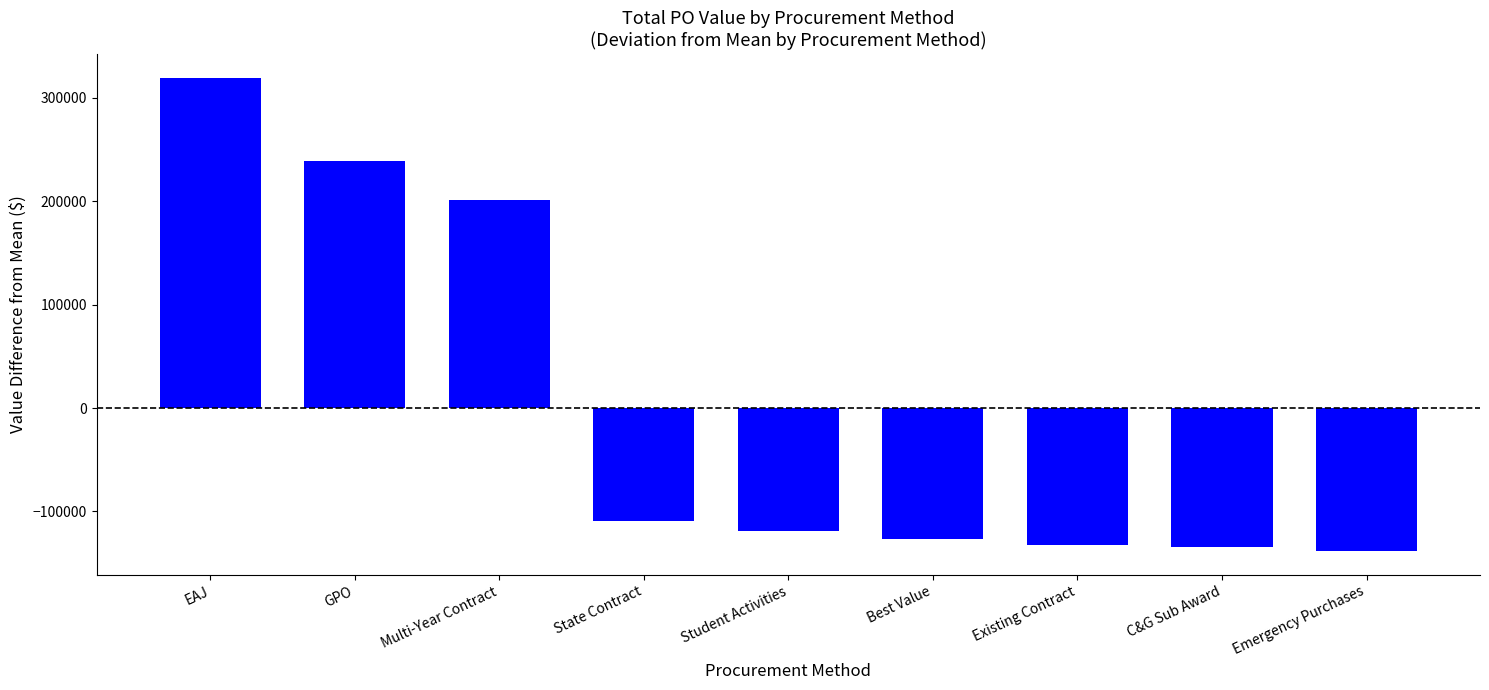

The value at GPO is 239237.2. True or false?

True